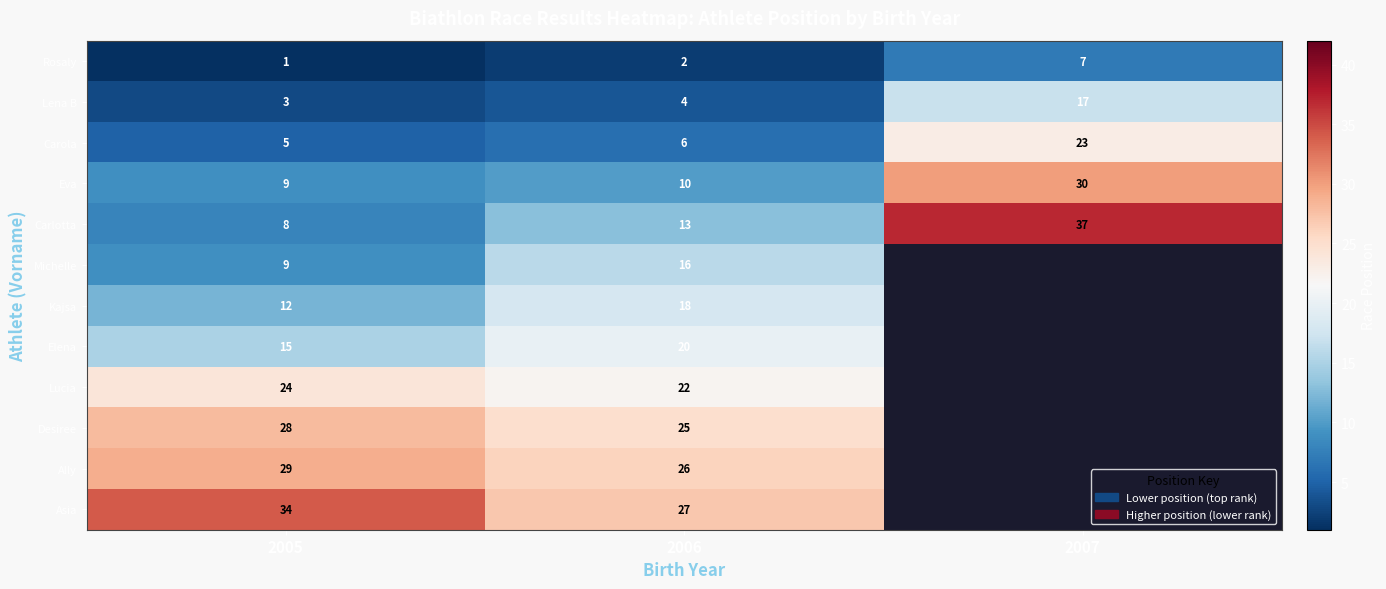

Rank the categories by Elena value from lowest to highest.

2005, 2006, 2007